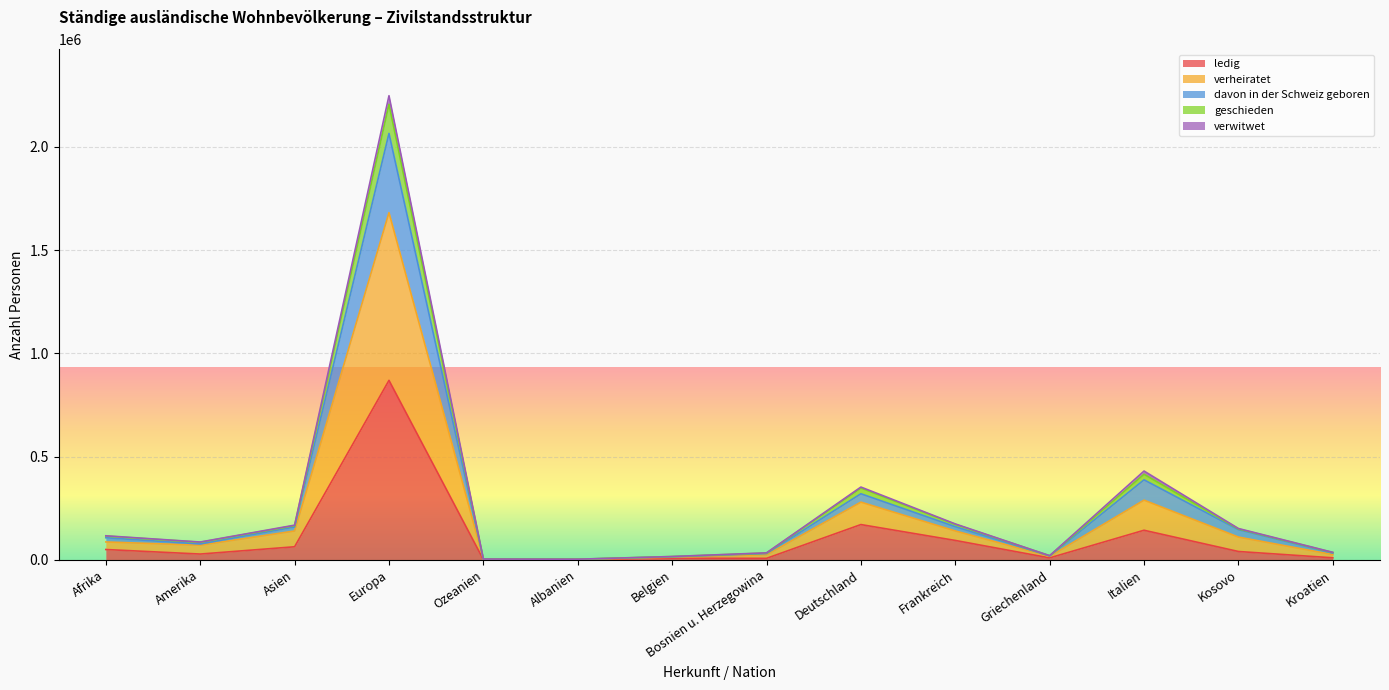

At which category does davon in der Schweiz geboren reach its first local valley?

Amerika